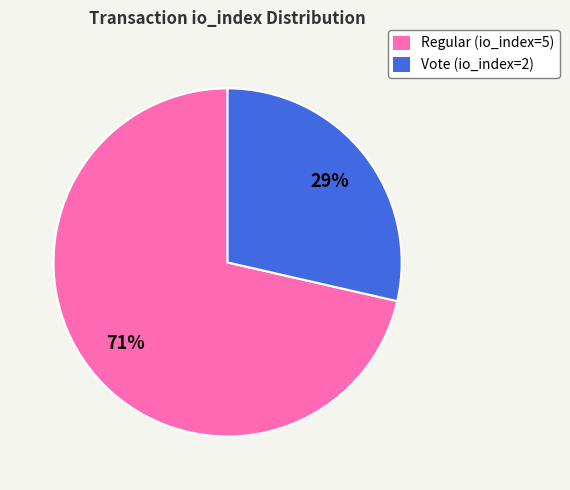

To the nearest percent, what is the combined percentage of Regular (io_index=5) and Vote (io_index=2)?

100%